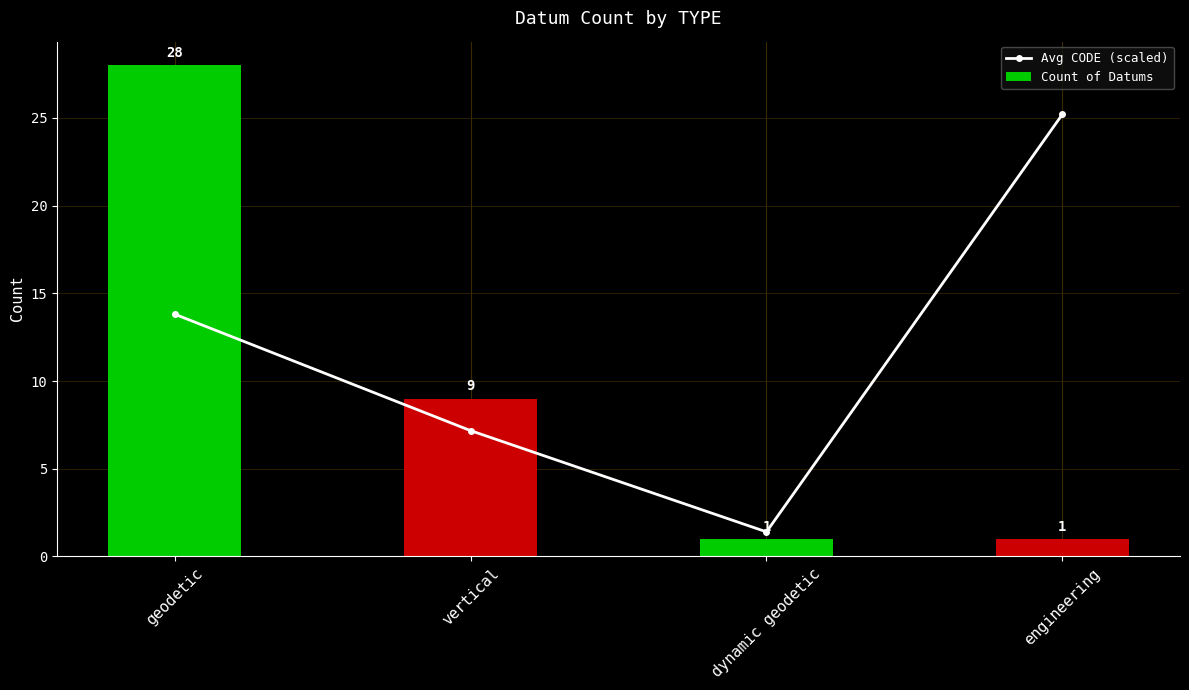

What position from the left is dynamic geodetic?

3